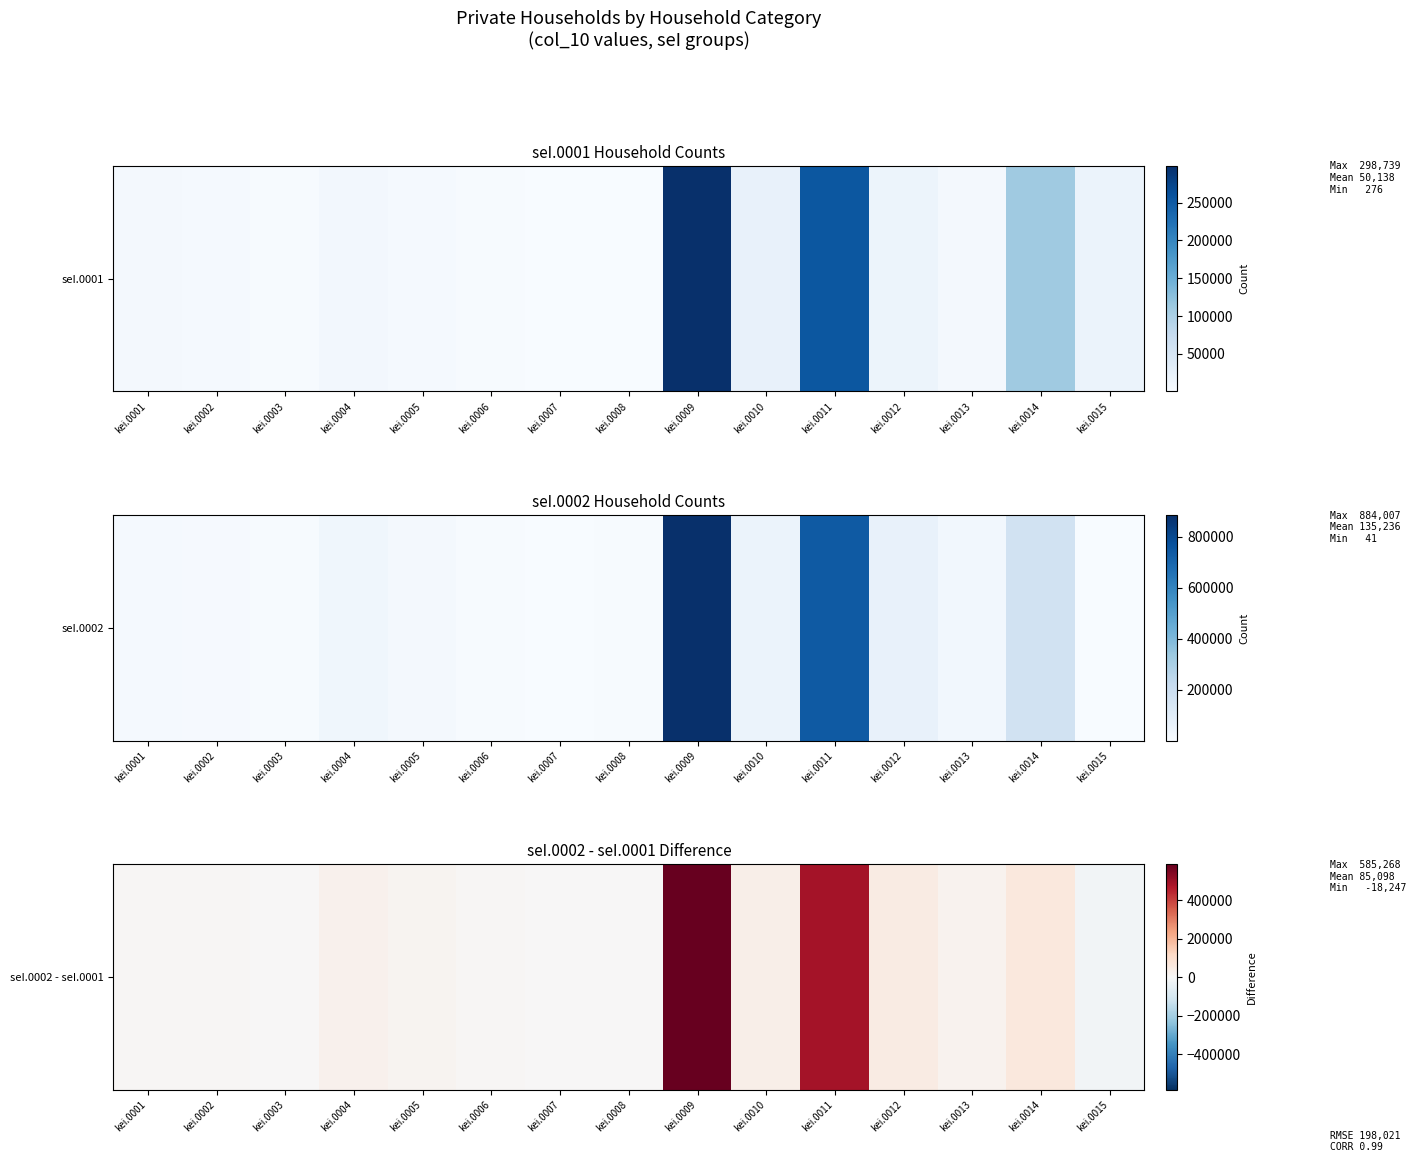

Rank the categories by value from highest to lowest.

kei.0009, kei.0011, kei.0014, kei.0012, kei.0010, kei.0004, kei.0013, kei.0005, kei.0001, kei.0002, kei.0006, kei.0008, kei.0003, kei.0007, kei.0015